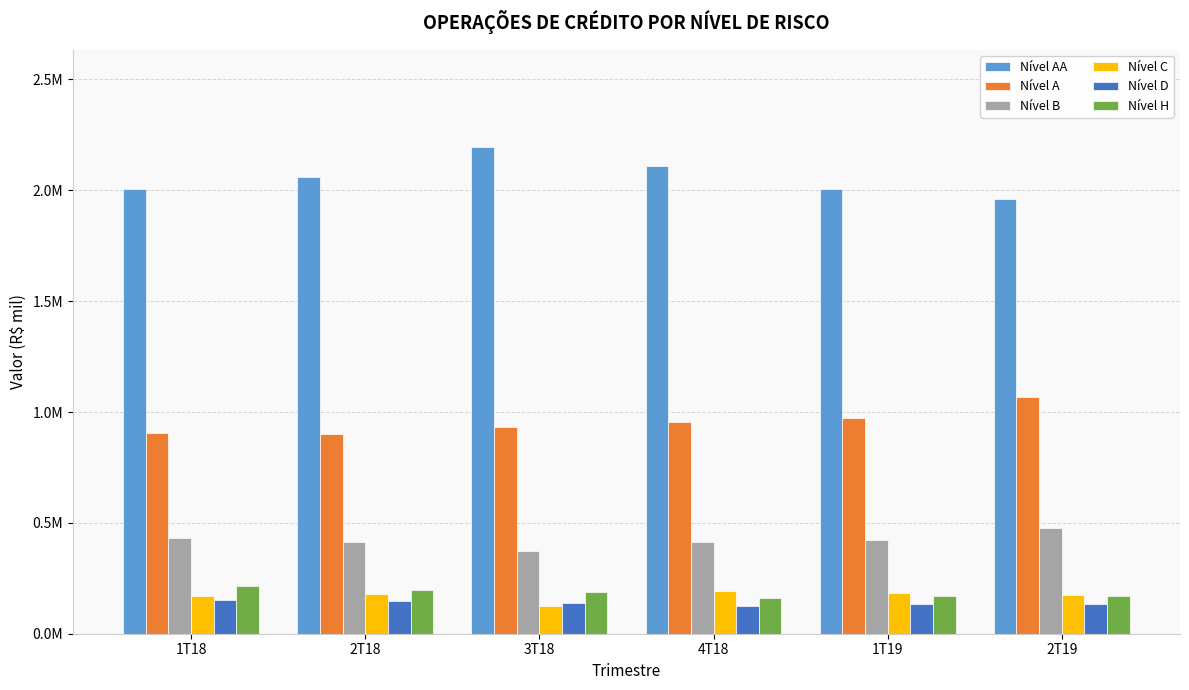

What are all the series names shown in the legend?

Nível AA, Nível A, Nível B, Nível C, Nível D, Nível H